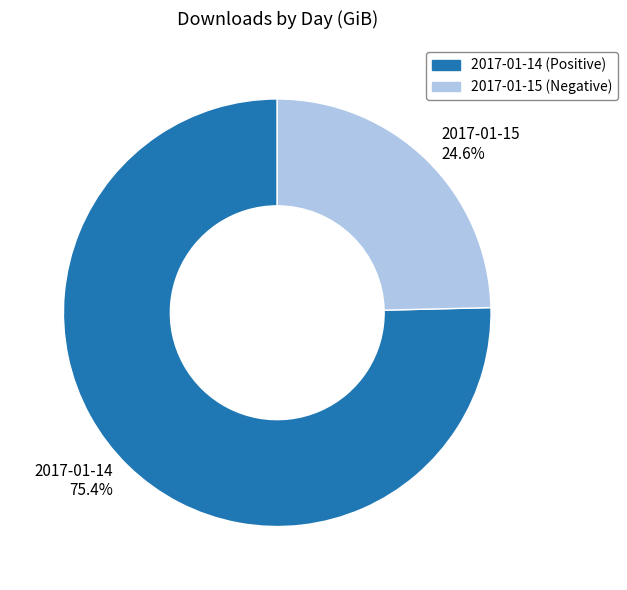

What percentage is the 2017-01-15 slice, to the nearest percent?

25%